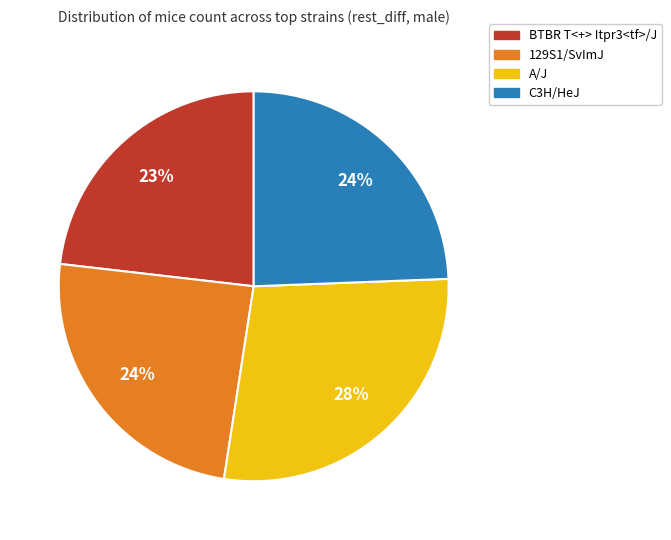

To the nearest percent, what is the average slice percentage?

25%